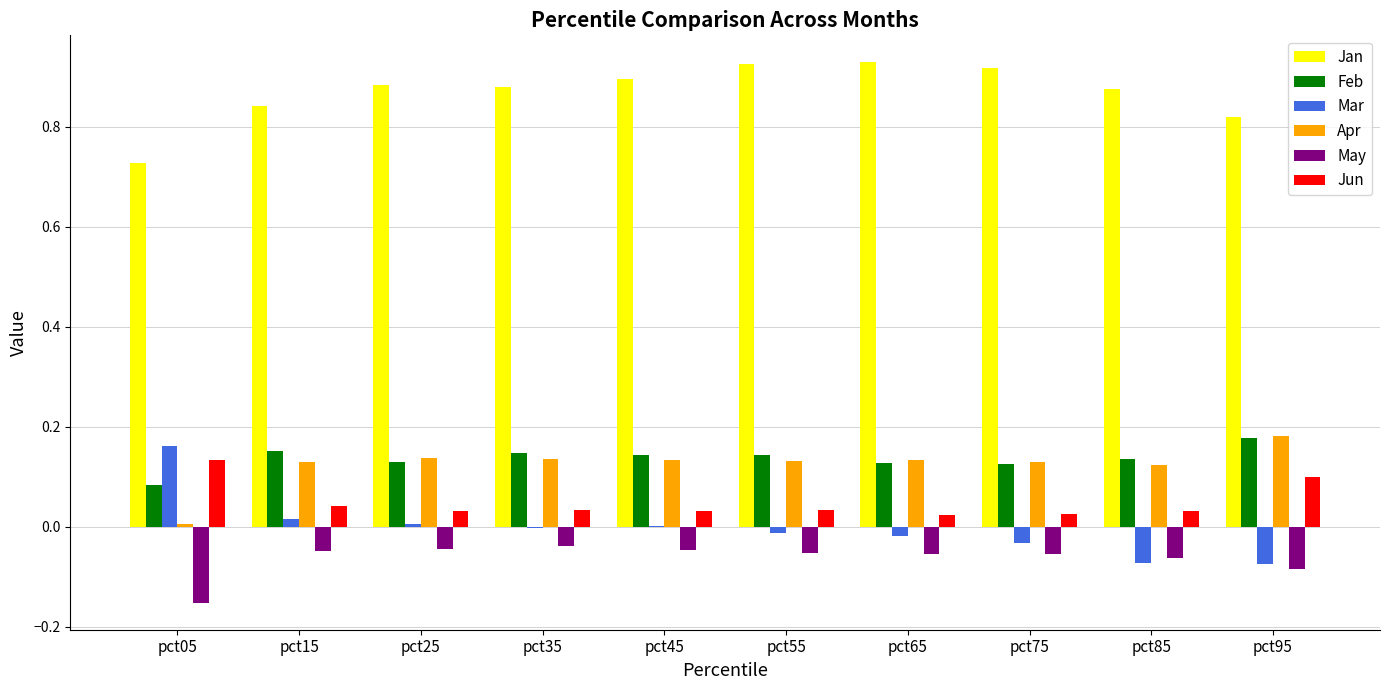

At which label is Apr closest to 0?

pct05